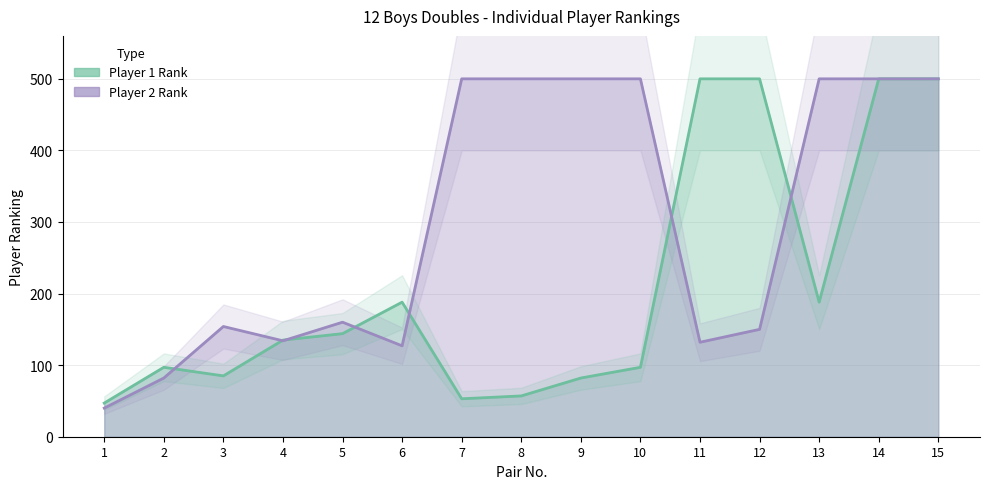

What is the difference between the Player 2 Rank (line) values at 3 and 12?

4